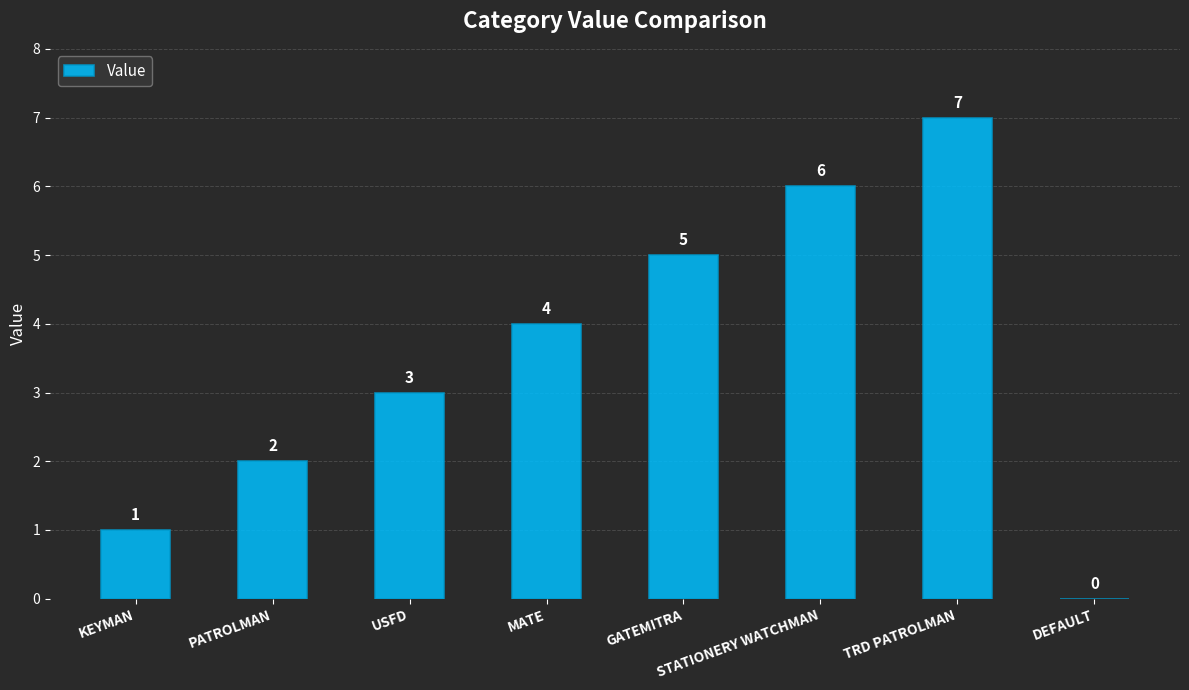

What is the sum of all values?

28